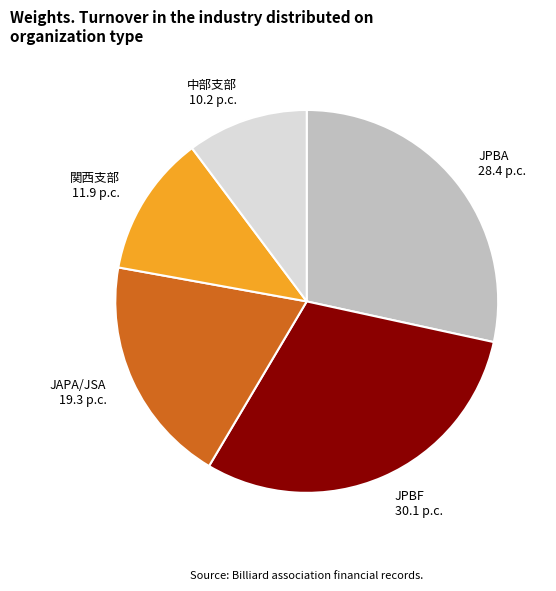

True or false: 関西支部 11.9 p.c. accounts for 2% of the total.

False